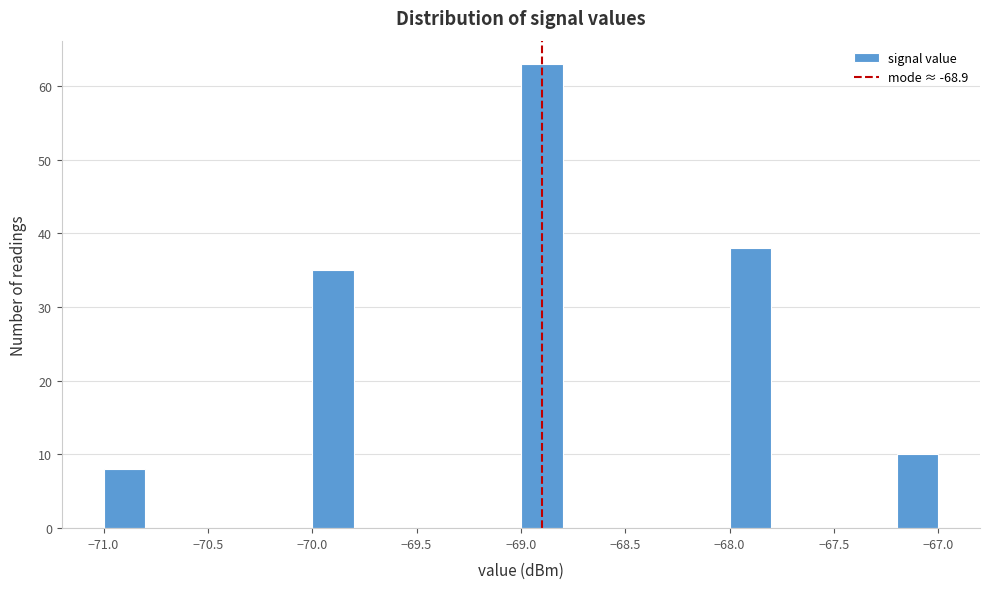

Reading left to right, list every bar in this chart as the range it spans on the x-axis followed by its height. The values are not printed on the chart, so give them approximately, as read against the axis.

-71.0 to -70.8: 8
-70.8 to -70.6: 0
-70.6 to -70.4: 0
-70.4 to -70.2: 0
-70.2 to -70.0: 0
-70.0 to -69.8: 35
-69.8 to -69.6: 0
-69.6 to -69.4: 0
-69.4 to -69.2: 0
-69.2 to -69.0: 0
-69.0 to -68.8: 63
-68.8 to -68.6: 0
-68.6 to -68.4: 0
-68.4 to -68.2: 0
-68.2 to -68.0: 0
-68.0 to -67.8: 38
-67.8 to -67.6: 0
-67.6 to -67.4: 0
-67.4 to -67.2: 0
-67.2 to -67.0: 10